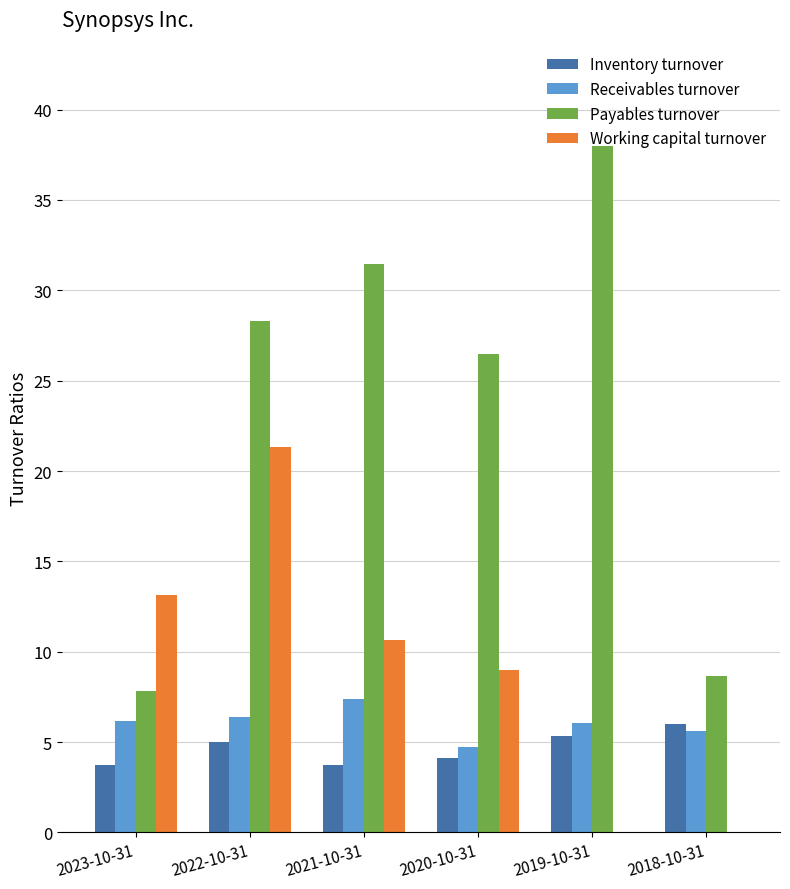

Where does the Working capital turnover series first go above 10?

2023-10-31